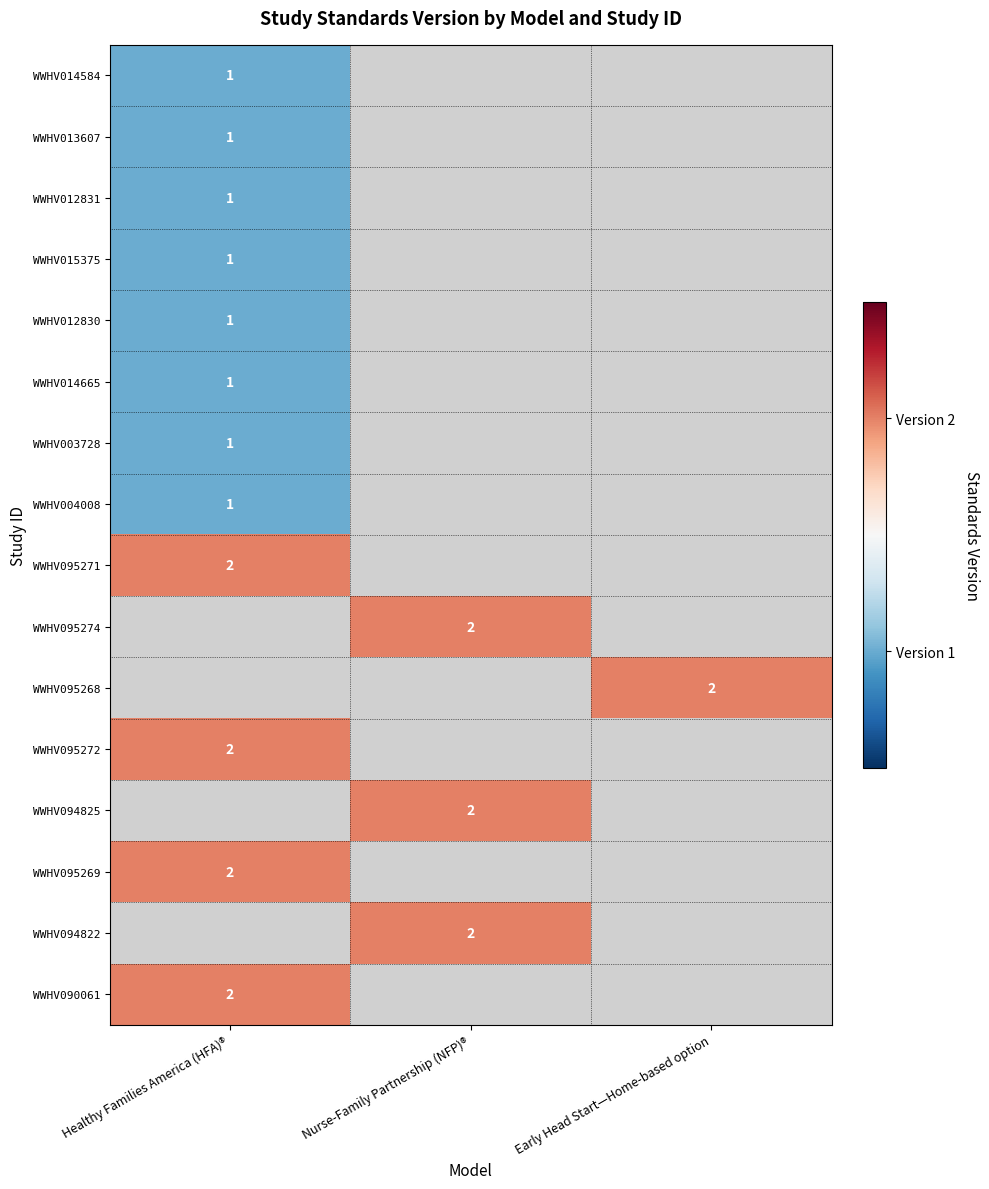

Which has a higher value, Nurse-Family Partnership (NFP)® or Healthy Families America (HFA)®?

Healthy Families America (HFA)®